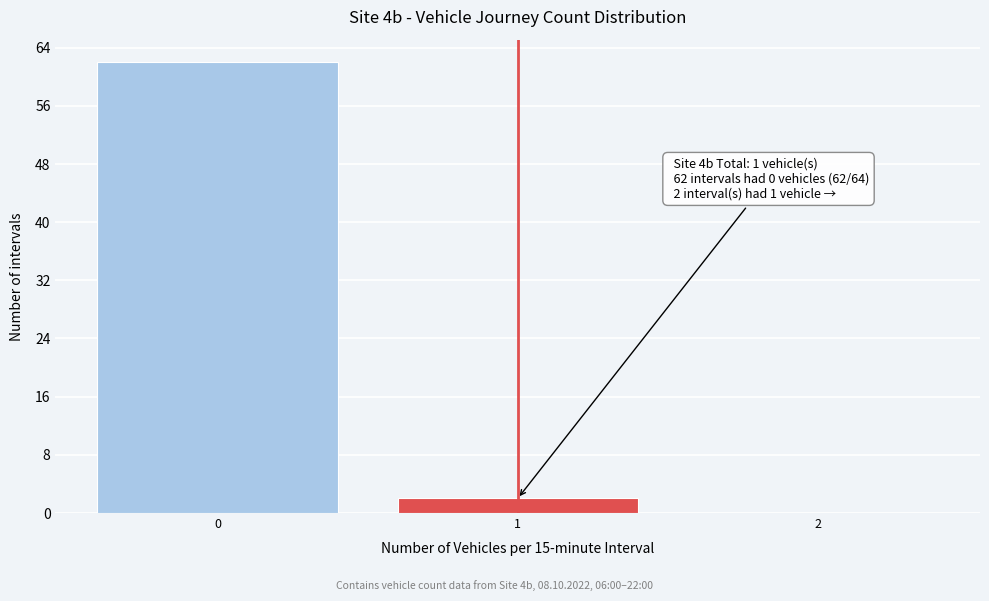

Reading left to right, extract all data points from this chart.

0=62	1=2	2=0